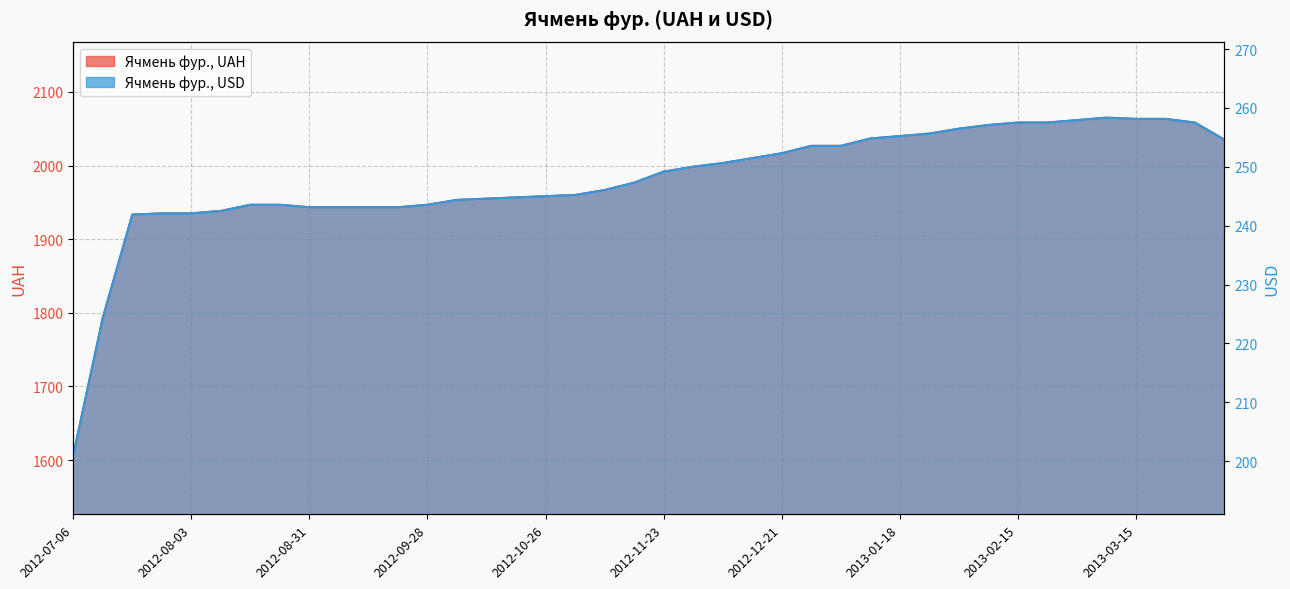

What is the difference between the maximum and minimum values in the Ячмень фур., UAH series?

458.3